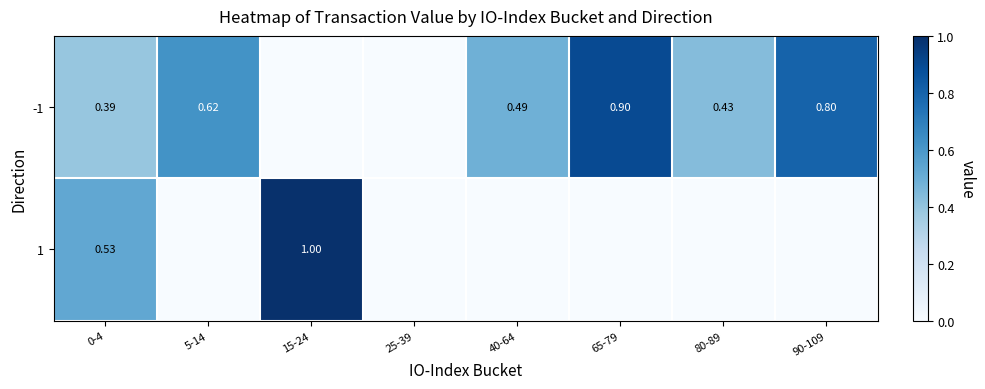

Is the value of 1 at 0-4 greater than the value of -1 at 40-64?

Yes